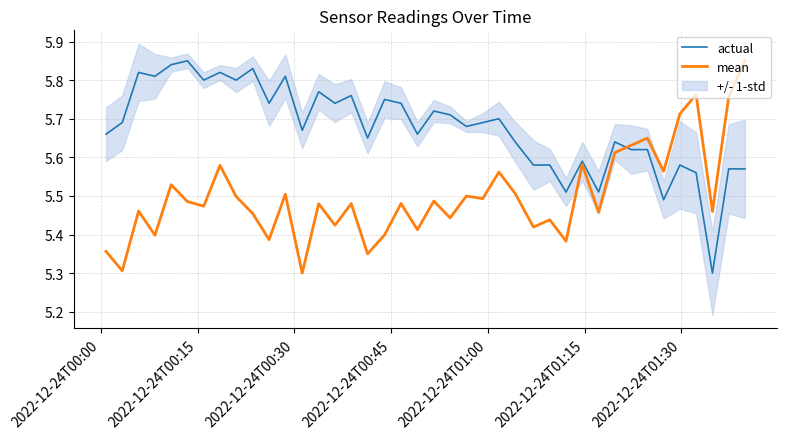

What is the average value of the actual series?

5.7